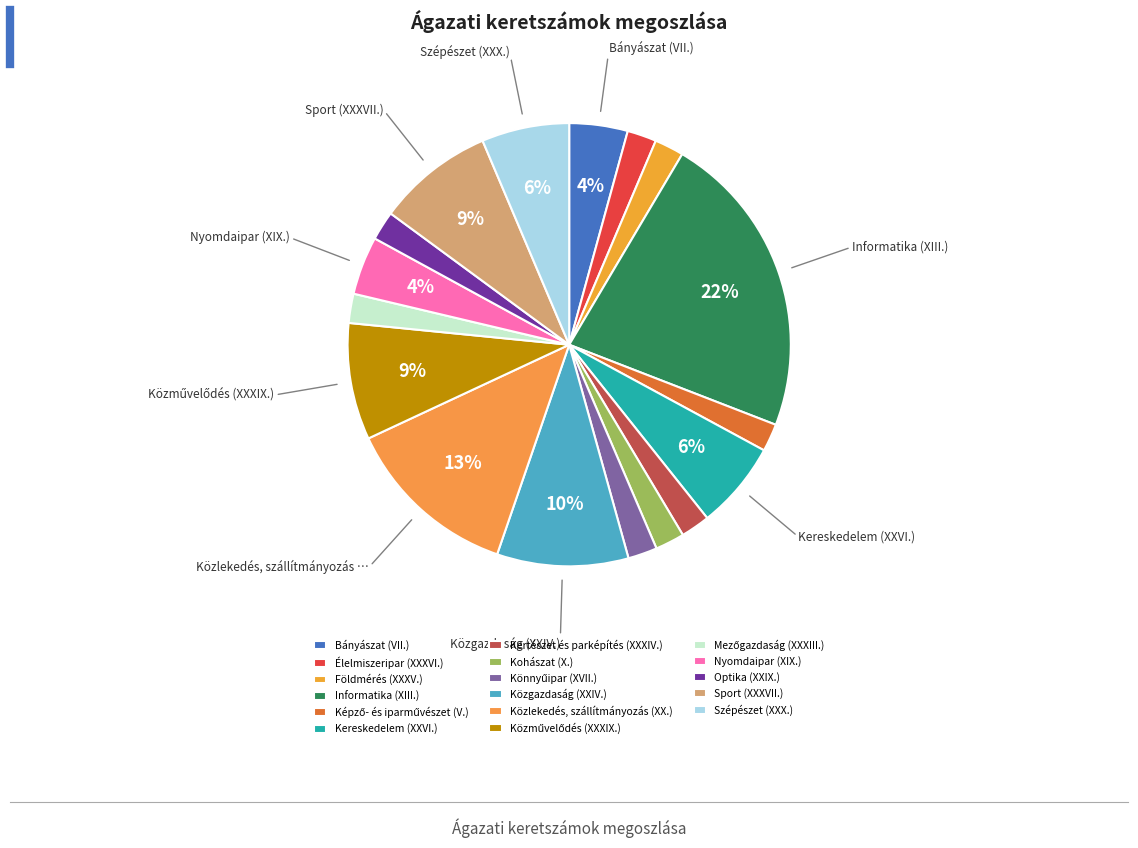

To the nearest percent, what is the difference between the largest and smallest slice percentages?

20%